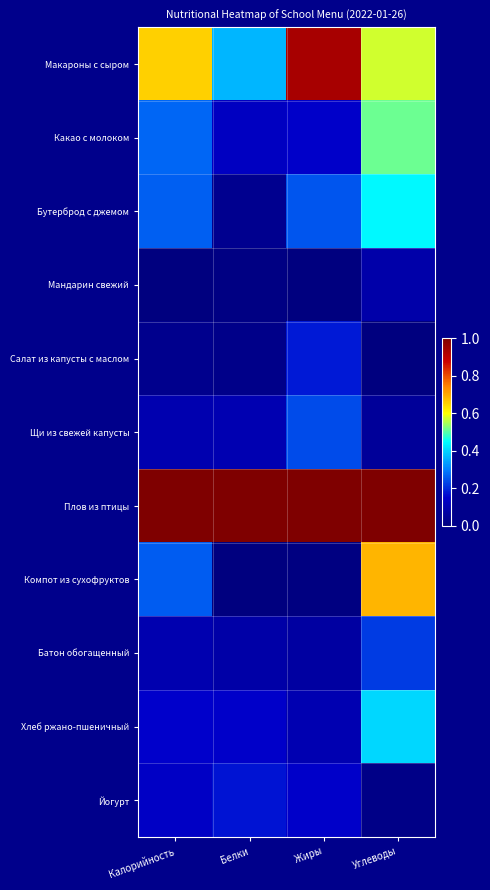

What is the spread (max minus min) of values at Углеводы?

1.0